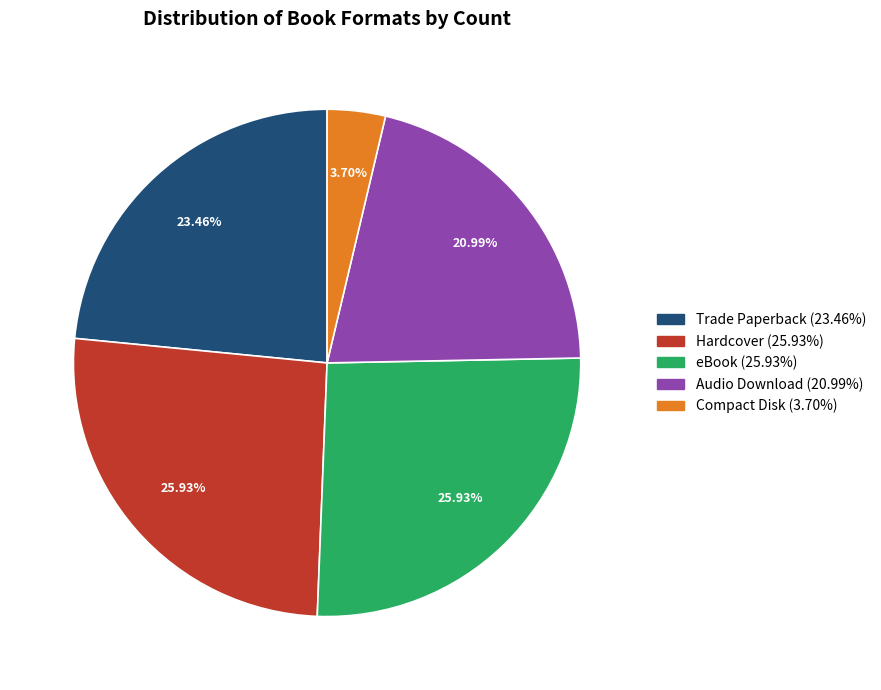

What is the total percentage of eBook and Trade Paperback?

49.4%